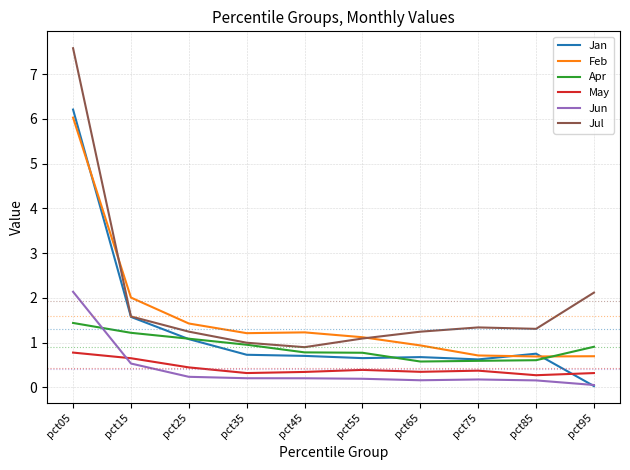

At how many categories does at least one series exceed 6?

1